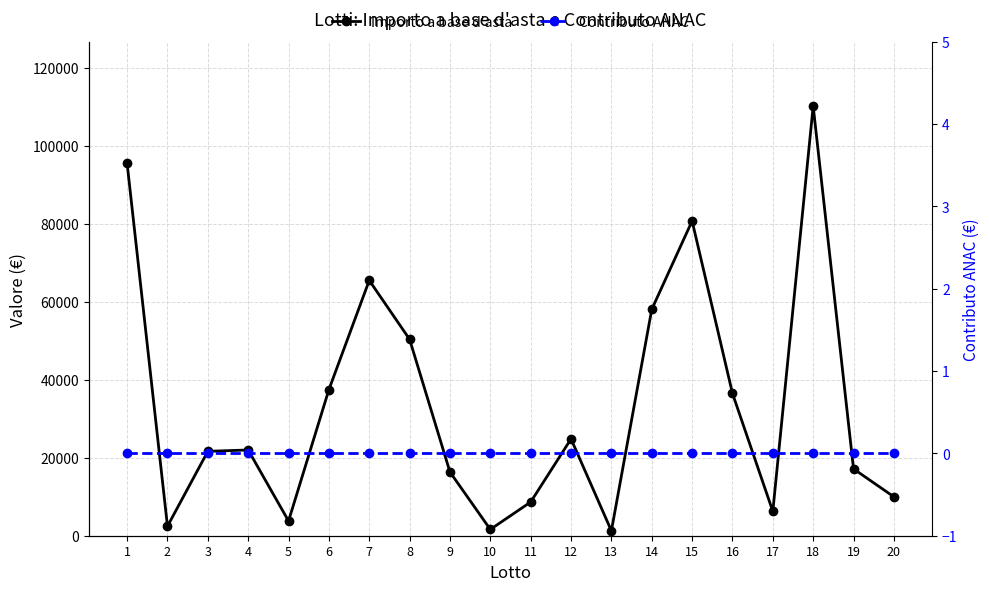

True or false: Contributo ANAC and Importo a base d'asta intersect in this chart.

False